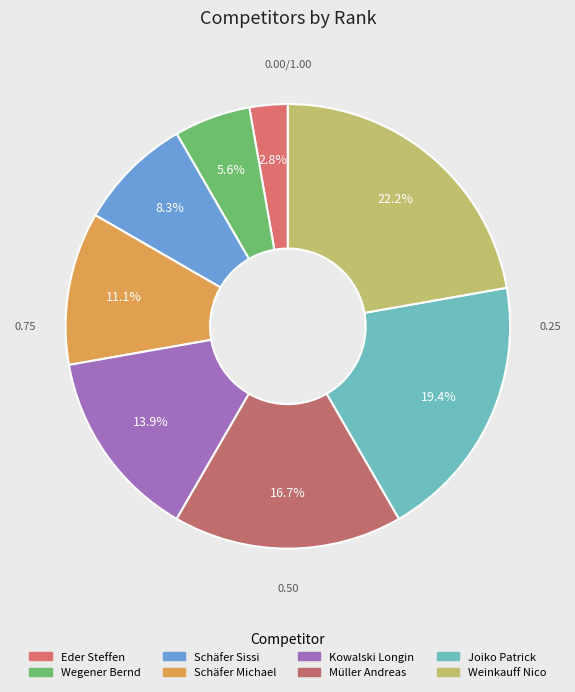

How many slices are in this pie chart?

8